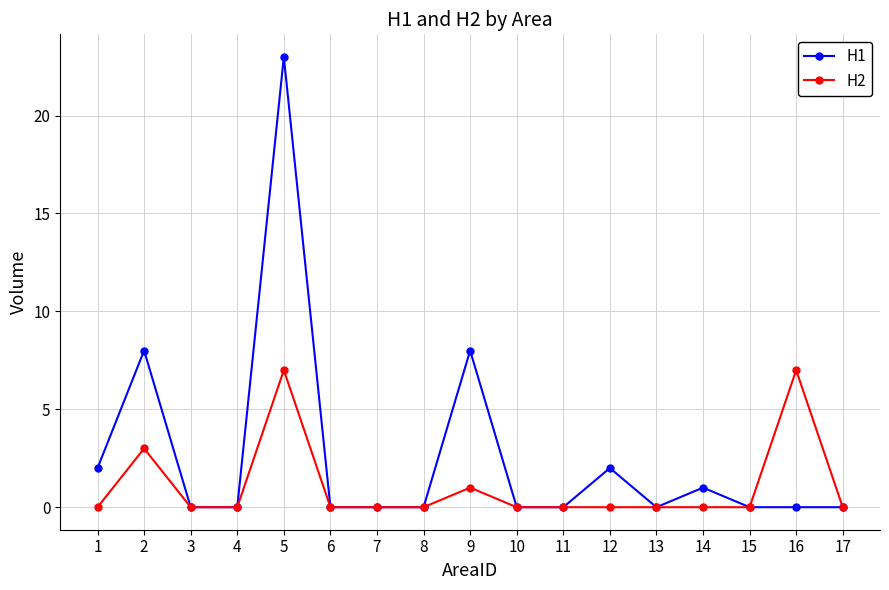

At how many categories does at least one series exceed 17?

1